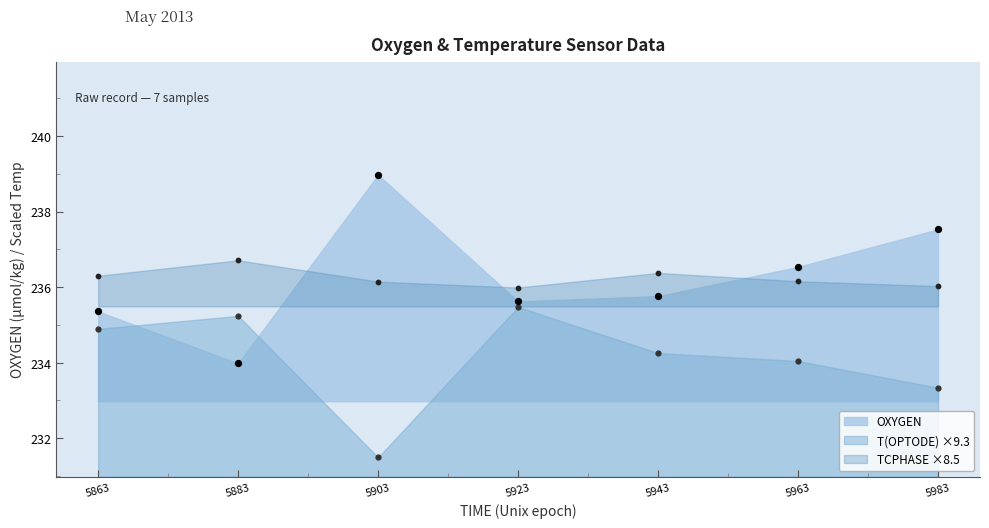

Which series reaches the maximum Y coordinate?

OXYGEN